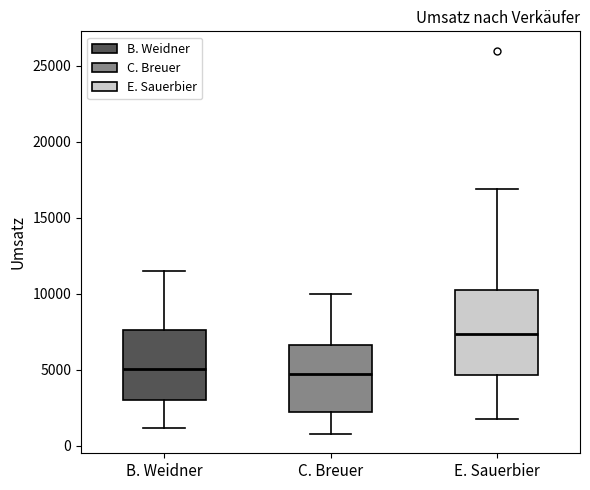

Reading left to right, read every box against the y-axis: the position of its median line, the range the box covers, and the ends of its whiskers. The values are not printed on the chart, so give them approximately, as read against the axis.

B. Weidner: median 5000, box 3000 to 7500, whiskers 1000 to 11500
C. Breuer: median 5000, box 2500 to 6500, whiskers 1000 to 10000
E. Sauerbier: median 7500, box 4500 to 10500, whiskers 2000 to 17000